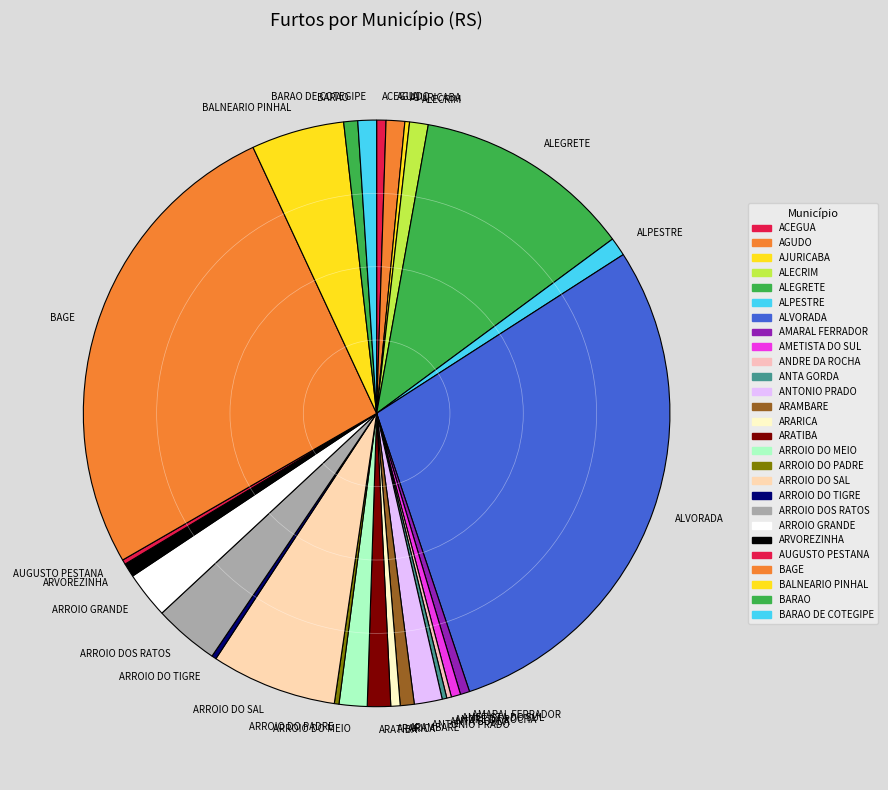

True or false: ACEGUA accounts for 1% of the total.

True